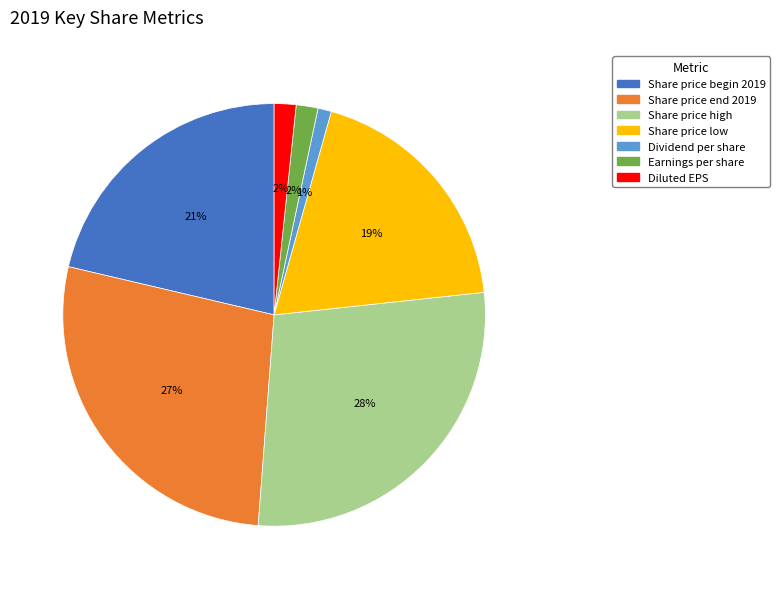

To the nearest percent, what is the difference between the largest and smallest slice percentages?

27%